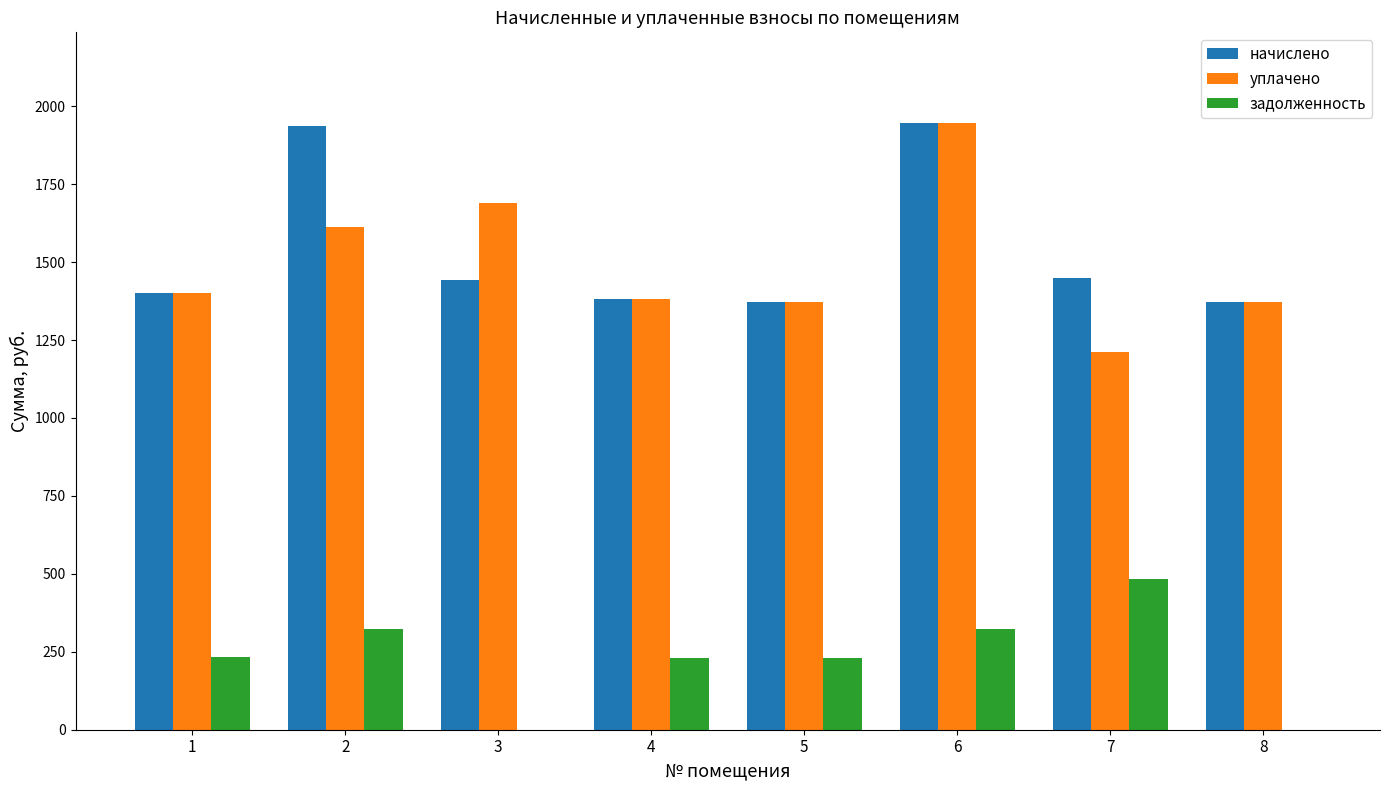

What is the greatest value displayed?

1945.4